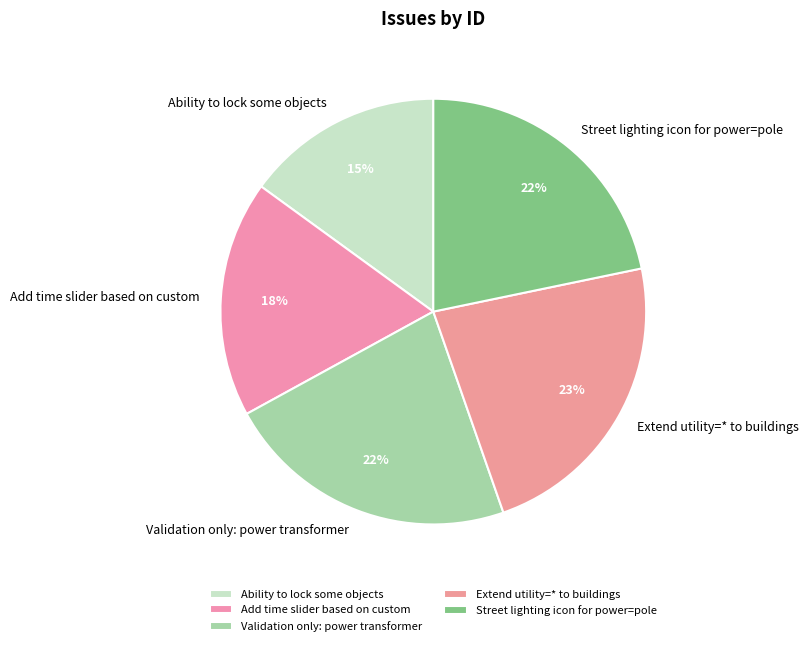

Is it true that Validation only: power transformer is 28% of the pie?

False